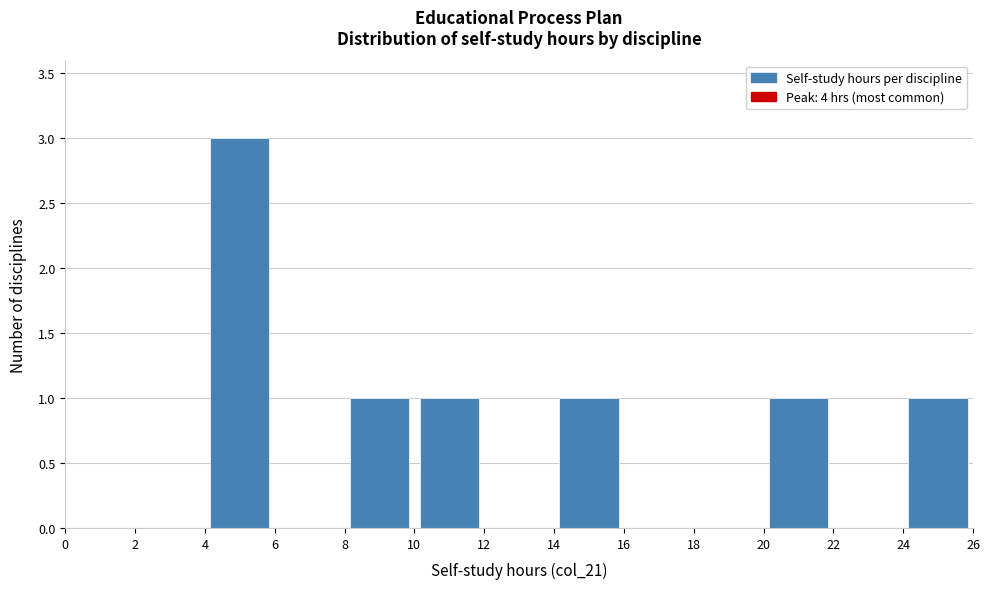

Which range on the x-axis has the tallest bar?

4 to 6